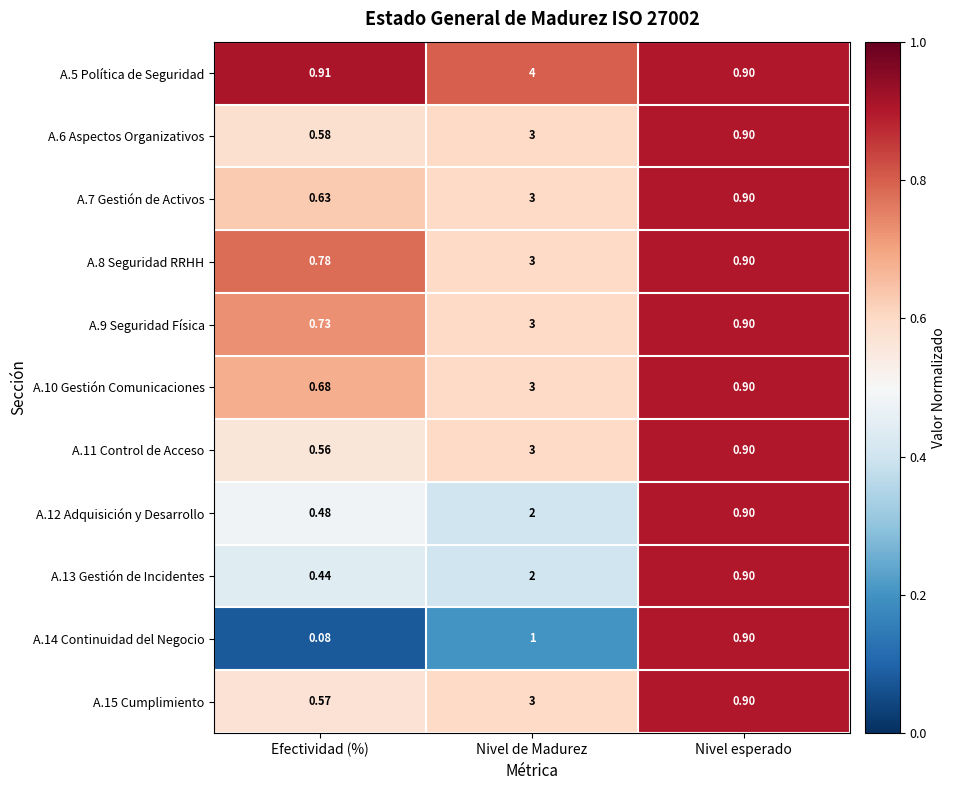

At which category is the sum across all series the highest?

Nivel de Madurez